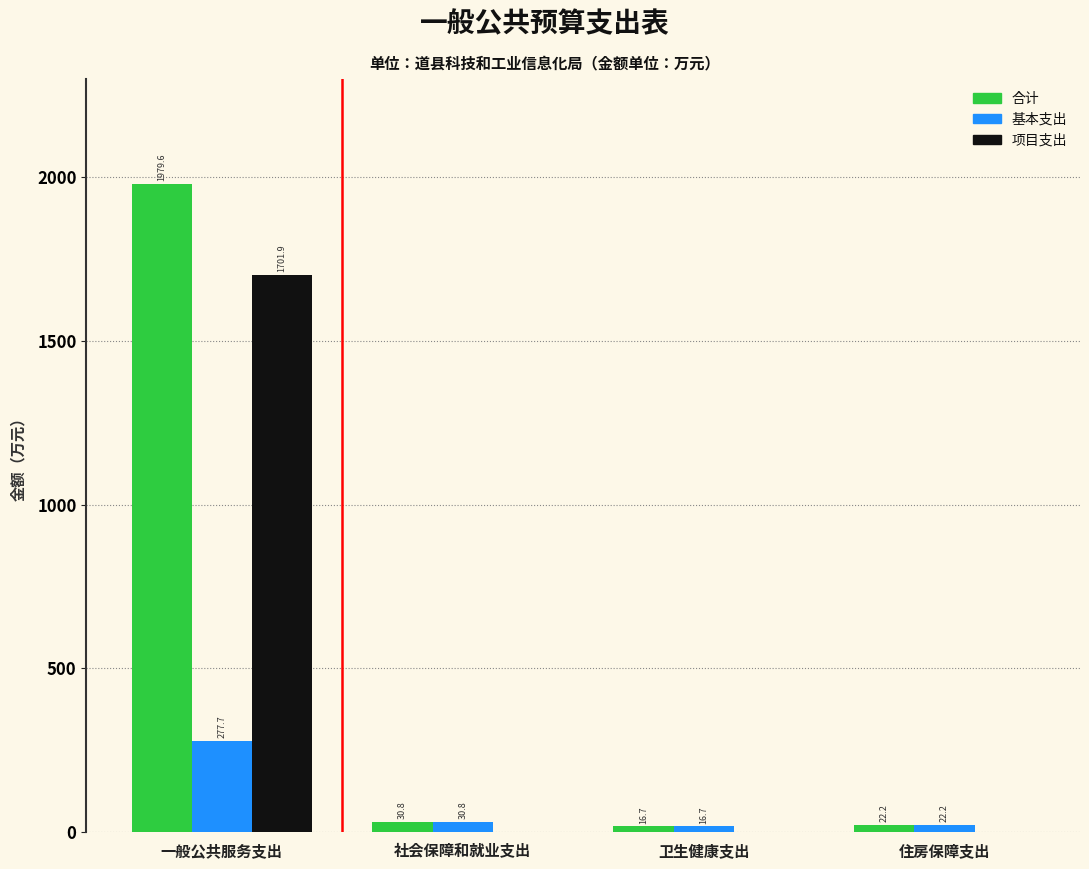

Reading left to right, what are all the values shown in this chart?

合计: 一般公共服务支出=1979.6	社会保障和就业支出=30.8	卫生健康支出=16.7	住房保障支出=22.2
基本支出: 一般公共服务支出=277.7	社会保障和就业支出=30.8	卫生健康支出=16.7	住房保障支出=22.2
项目支出: 一般公共服务支出=1701.9	社会保障和就业支出=0.0	卫生健康支出=0.0	住房保障支出=0.0